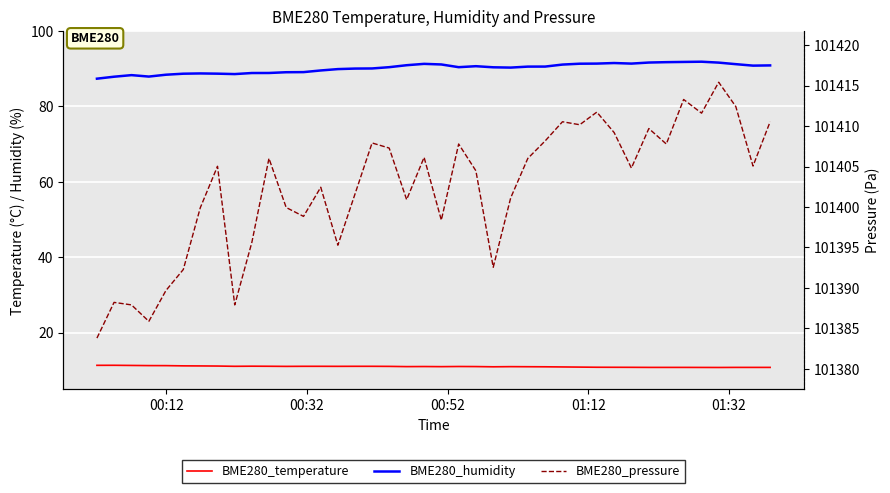

Reading right to left, extract all data points from this chart.

BME280_temperature: 10.8	10.8	10.8	10.8	10.8	10.8	10.8	10.8	10.8	10.8	10.8	10.9	10.9	11.0	11.0	11.0	11.0	11.0	11.0	11.0	11.0	11.0	11.1	11.1	11.1	11.1	11.1	11.1	11.1	11.1	11.1	11.1	11.2	11.2	11.2	11.3	11.3	11.3	11.4	11.3
BME280_humidity: 90.9	90.8	91.2	91.6	91.9	91.8	91.8	91.7	91.4	91.5	91.4	91.3	91.1	90.6	90.6	90.3	90.4	90.7	90.4	91.1	91.3	90.9	90.4	90.1	90.0	89.9	89.5	89.1	89.1	88.9	88.9	88.6	88.7	88.8	88.7	88.4	87.9	88.3	87.9	87.4
BME280_pressure: 101410.5	101405.1	101412.4	101415.4	101411.6	101413.3	101407.8	101409.7	101404.8	101409.2	101411.7	101410.2	101410.5	101408.2	101406.0	101401.1	101392.6	101404.5	101407.8	101398.4	101406.1	101400.9	101407.3	101407.9	101401.6	101395.3	101402.4	101398.8	101399.9	101406.0	101395.6	101387.9	101405.0	101399.9	101392.3	101389.7	101385.9	101387.9	101388.2	101383.8